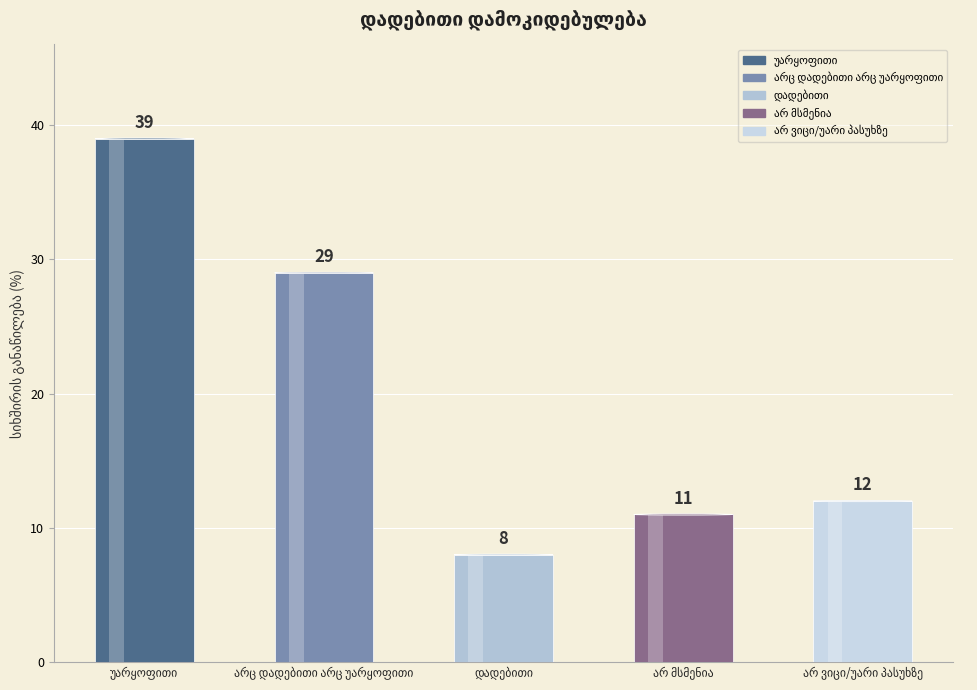

Rank the categories by value from highest to lowest.

უარყოფითი, არც დადებითი არც უარყოფითი, არ ვიცი/უარი პასუხზე, არ მსმენია, დადებითი